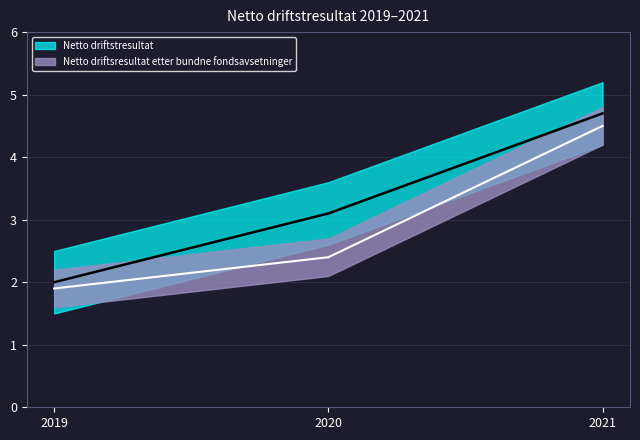

Rank the series by their average value, from highest to lowest.

Netto driftstresultat, Netto driftsresultat etter bundne fondsavsetninger